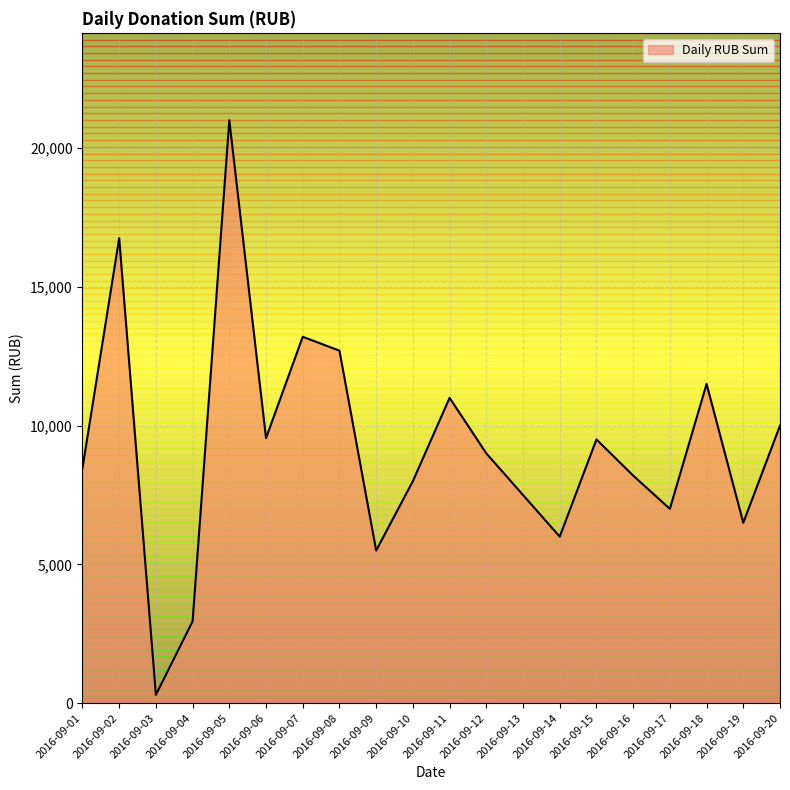

Which category has the highest value across all series?

2016-09-05